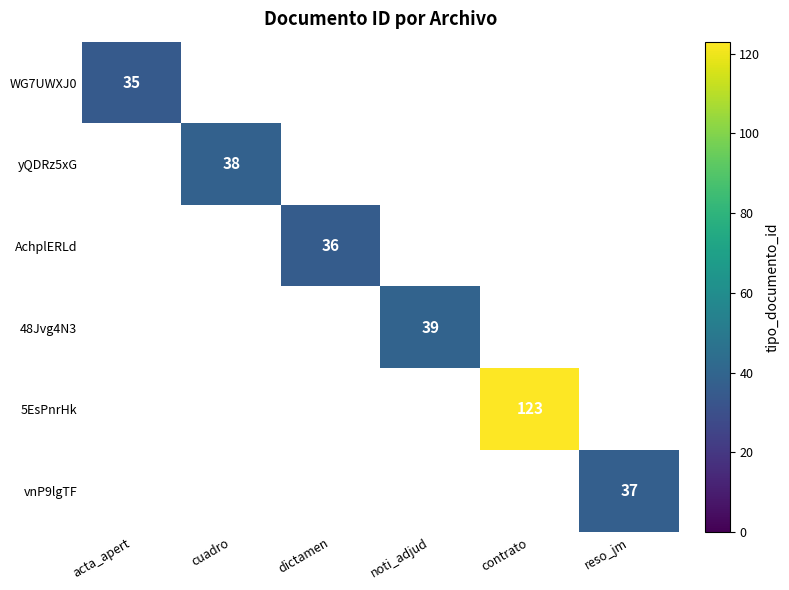

The yQDRz5xG series shows 38.0 at cuadro. True or false?

True